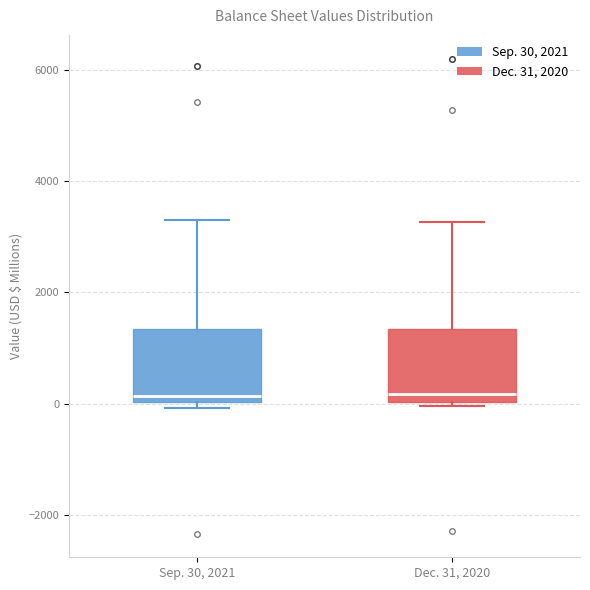

Reading left to right, transcribe this box plot: for each box, give where its median line is, the range the box spans, and where its two whiskers end, as read against the y-axis. The values are not printed on the chart, so give them approximately, as read against the axis.

Sep. 30, 2021: median 200, box 0 to 1400, whiskers 0 (just below the box's lower edge) to 3200
Dec. 31, 2020: median 200, box 0 to 1400, whiskers 0 (just below the box's lower edge) to 3200